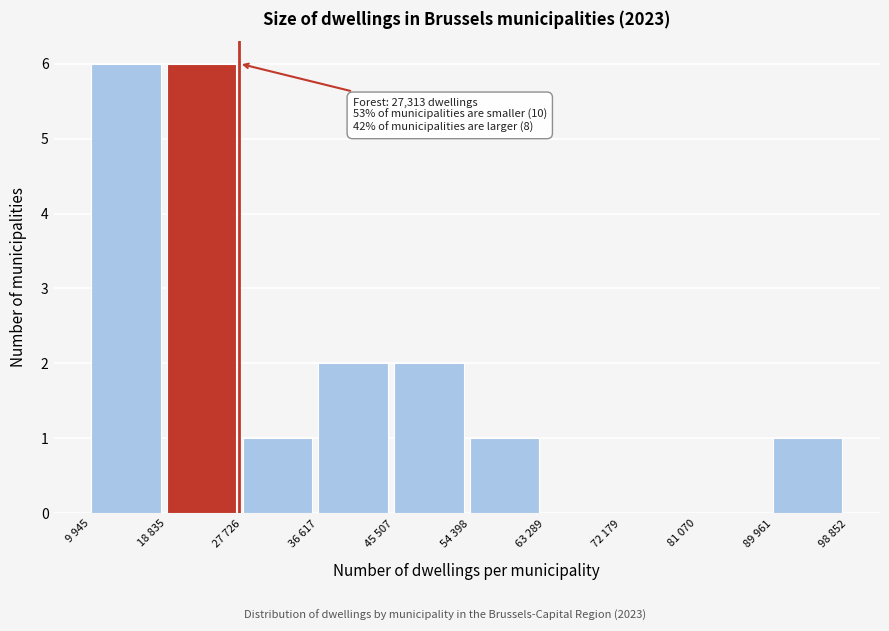

Reading left to right, extract all data points from this chart.

9 945=6	18 835=6	27 726=1	36 617=2	45 507=2	54 398=1	63 289=0	72 179=0	81 070=0	89 961=1